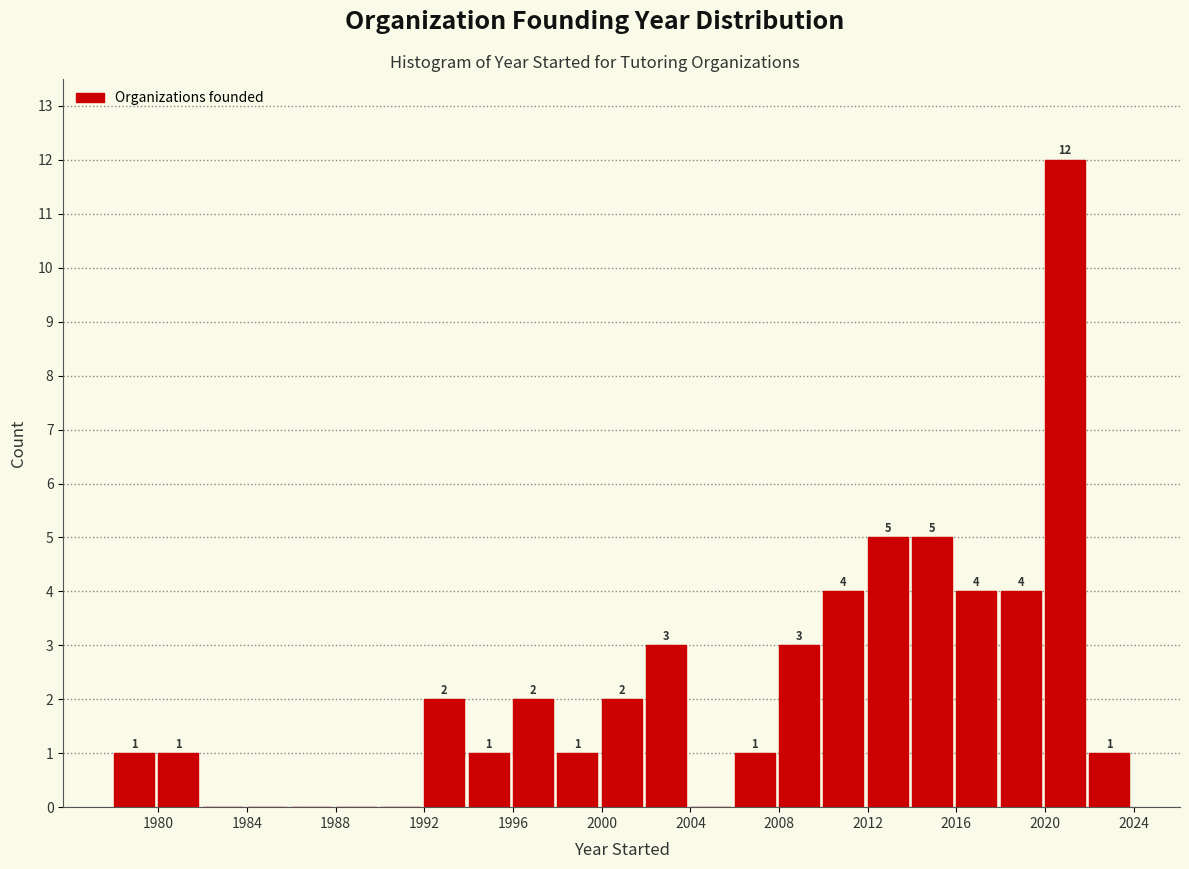

Which range on the x-axis has the tallest bar?

2020 to 2022